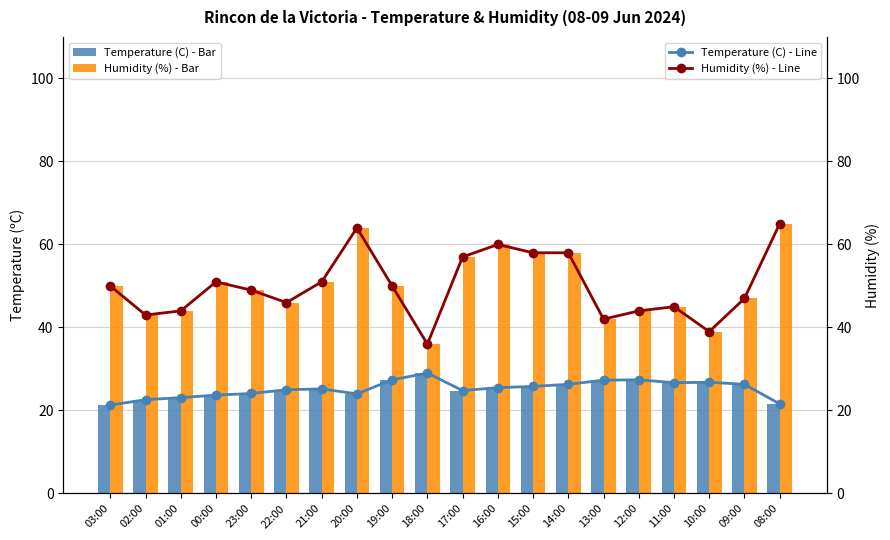

True or false: Temperature (C) has a value of 23.1 at 01:00.

True